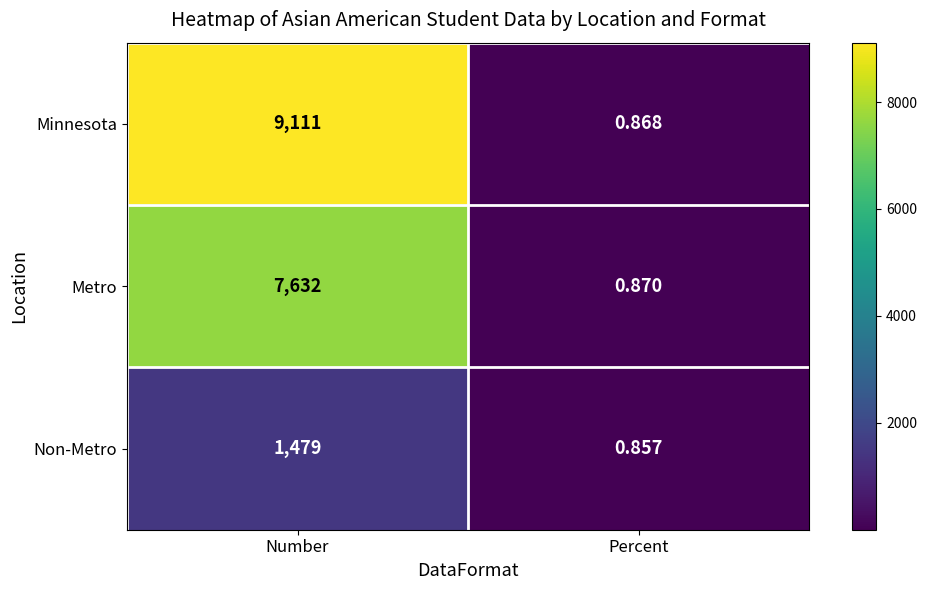

At which label does Non-Metro reach its peak?

Number